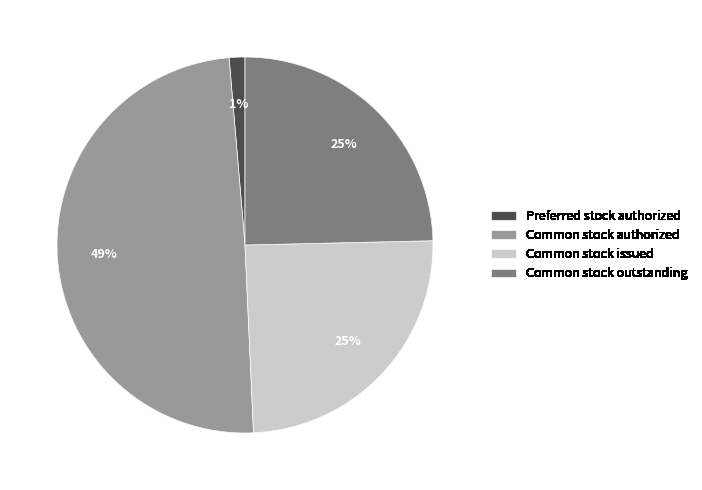

True or false: Common stock outstanding accounts for 39% of the total.

False